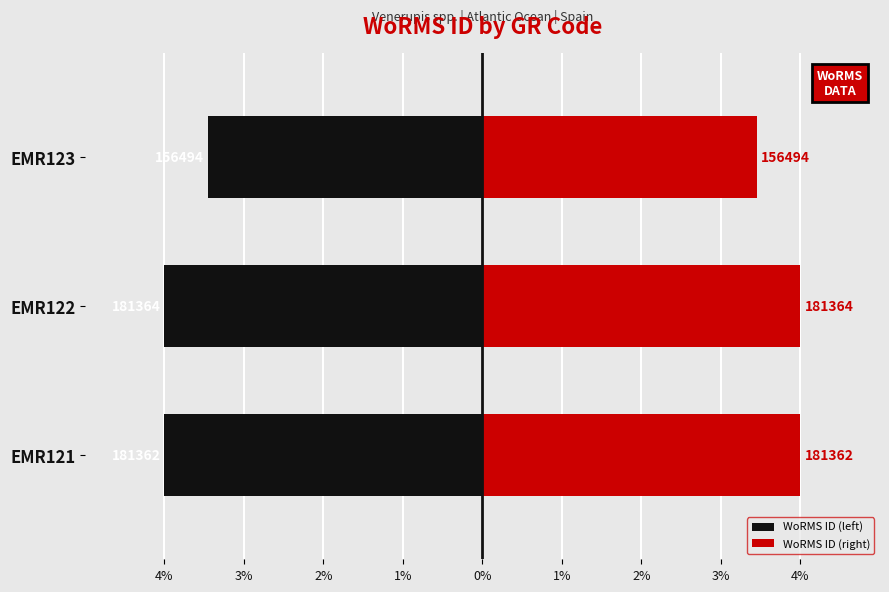

Does the chart contain any negative values?

Yes